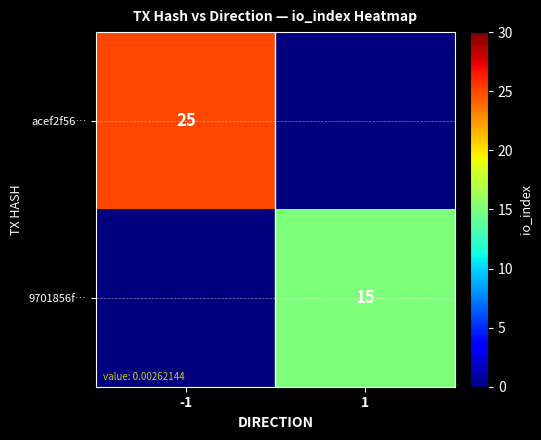

True or false: acef2f56… has a value of 14 at -1.

False